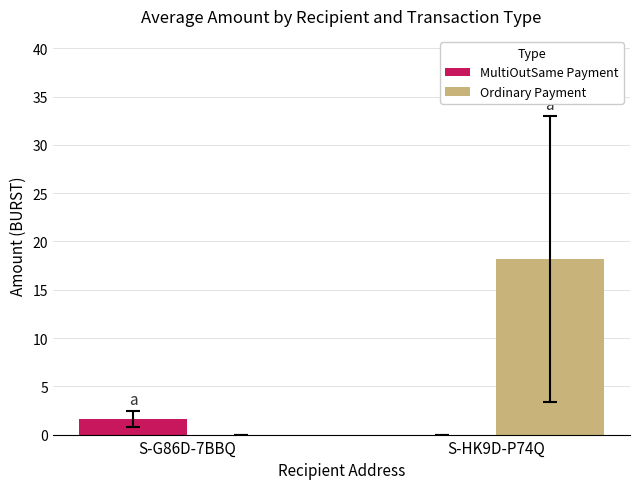

Is it true that Ordinary Payment equals 23.7 at S-HK9D-P74Q?

False